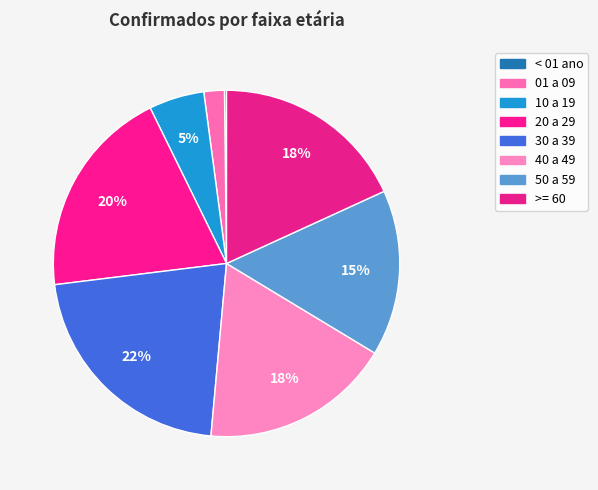

To the nearest percent, what portion does 10 a 19 represent?

5%